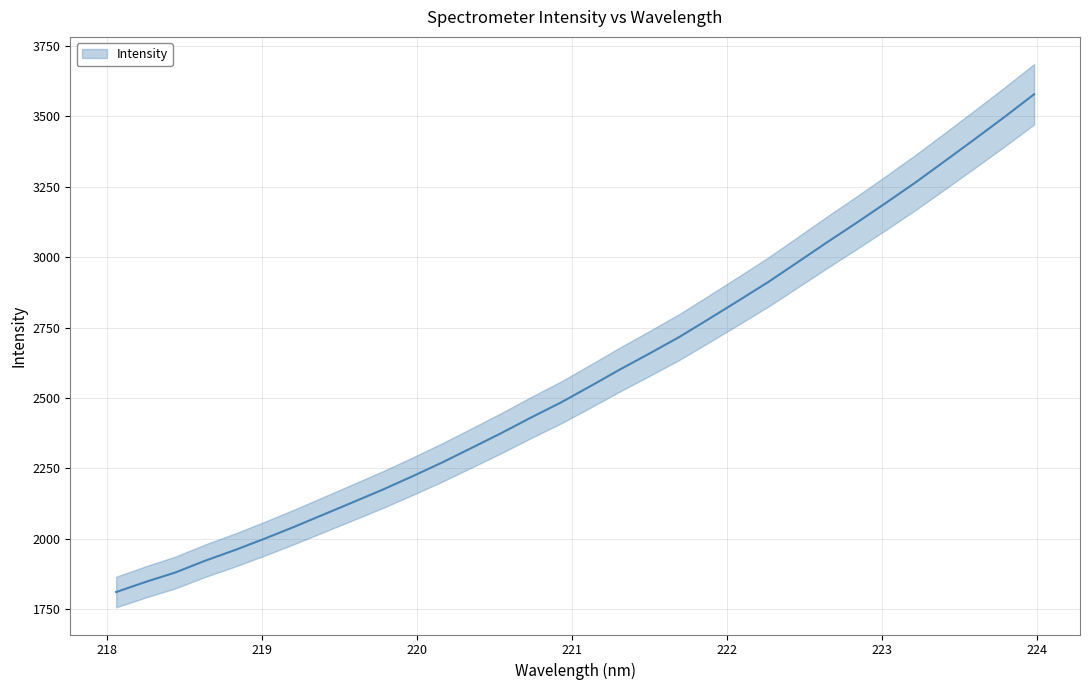

What is the sum of the values at 220.5444 and 219.3979?

4461.8